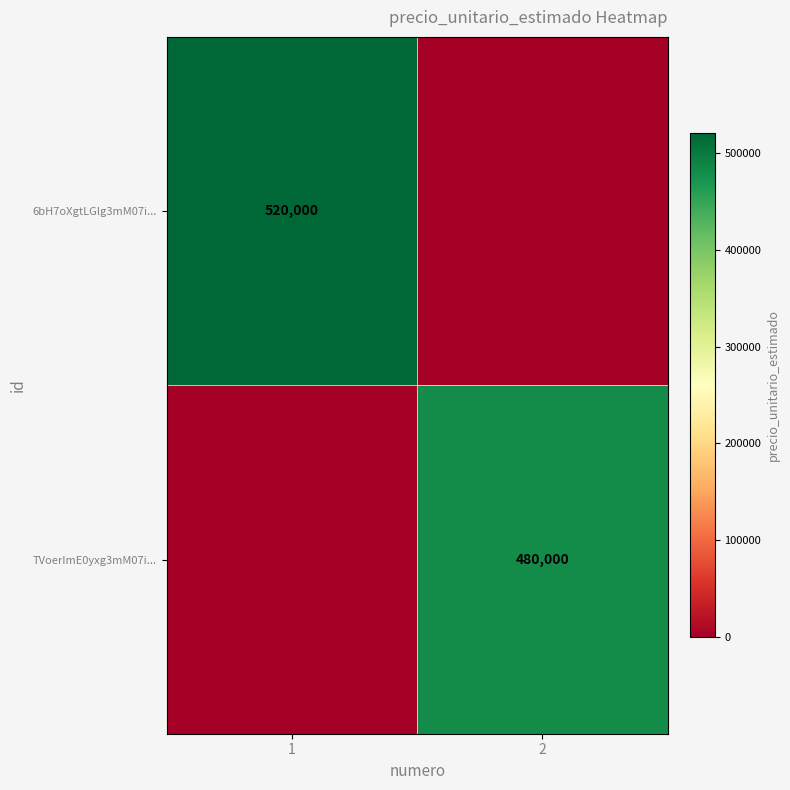

True or false: 6bH7oXgtLGlg3mM07i... has a value of 883315 at 1.

False